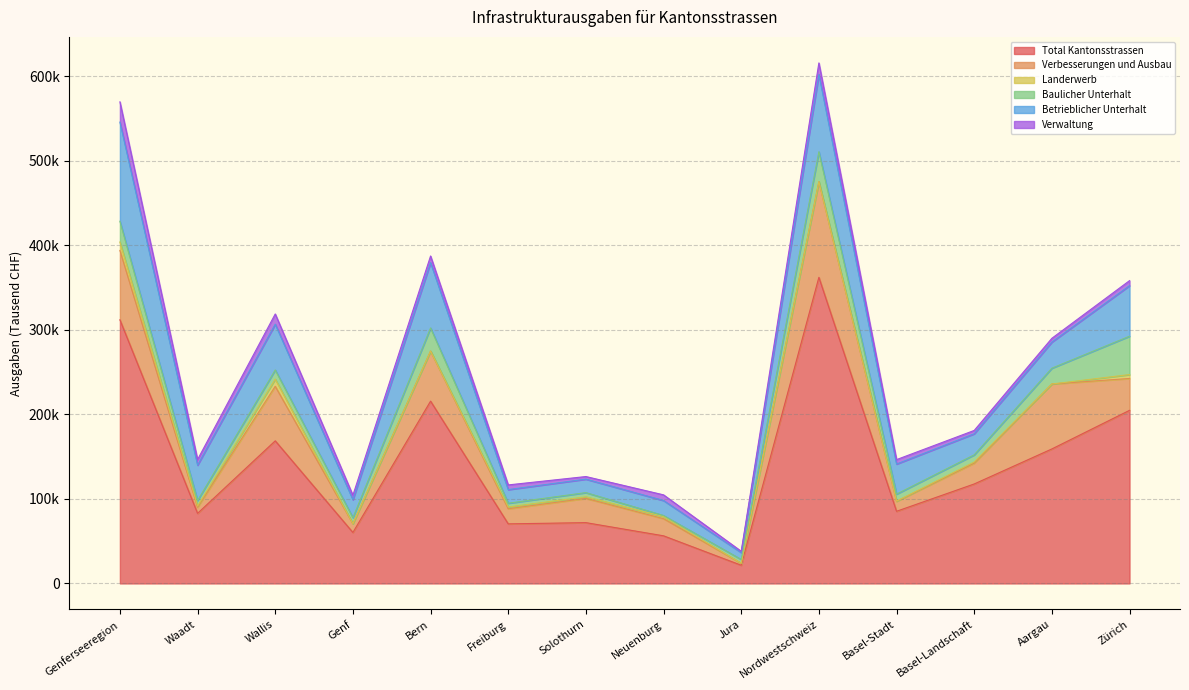

What is the difference between the maximum and second lowest values in the Verbesserungen und Ausbau series?

105930